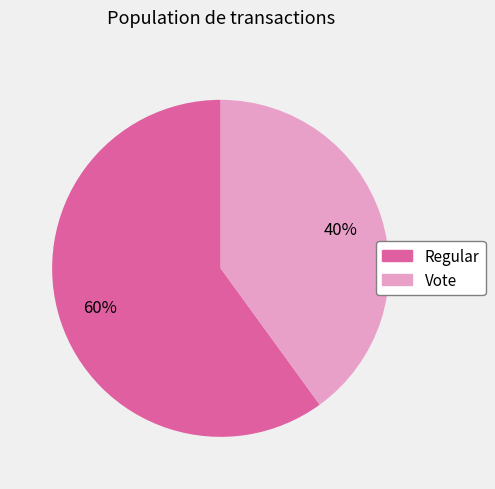

Which slice represents more than half of the pie?

Regular